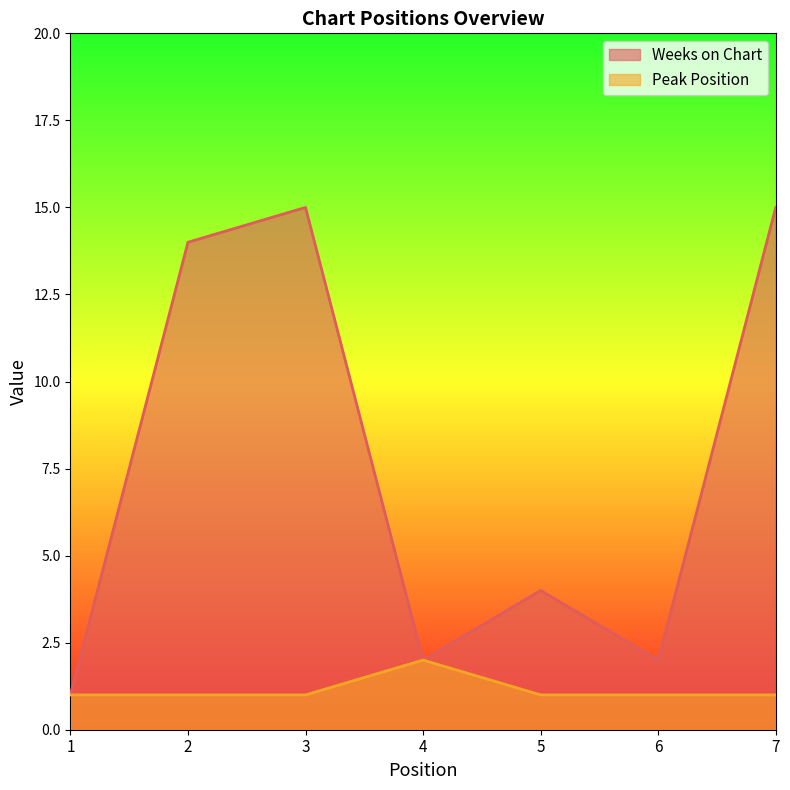

How many values in the Weeks on Chart series are below 4?

3